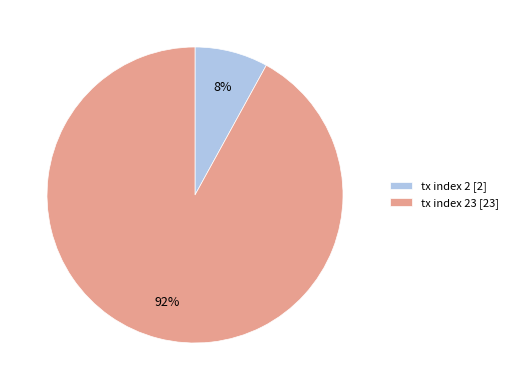

Does tx index 2 [2] account for over 50% of the chart?

No